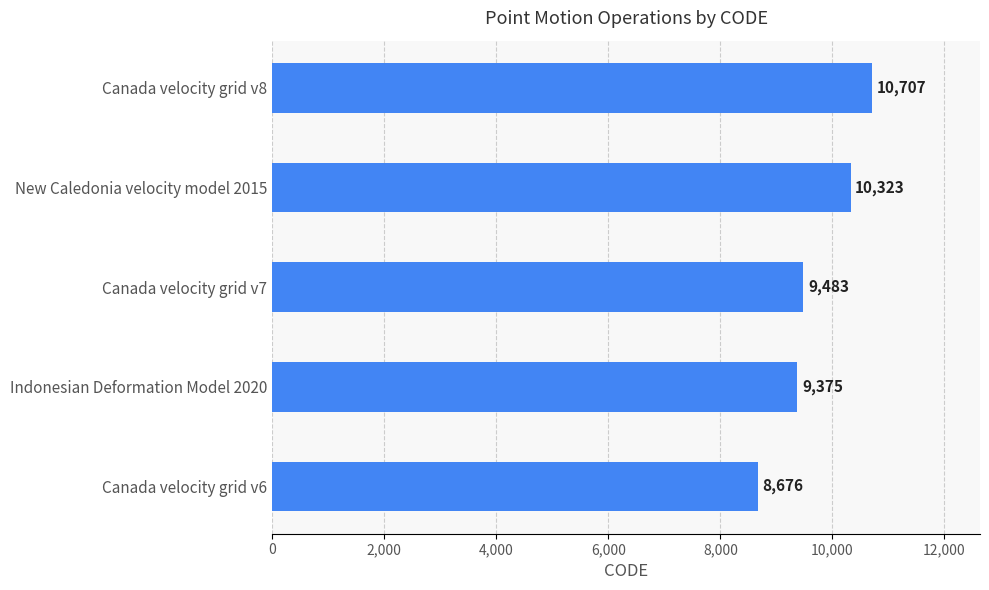

The chart shows a value of 3568 at Canada velocity grid v6. True or false?

False